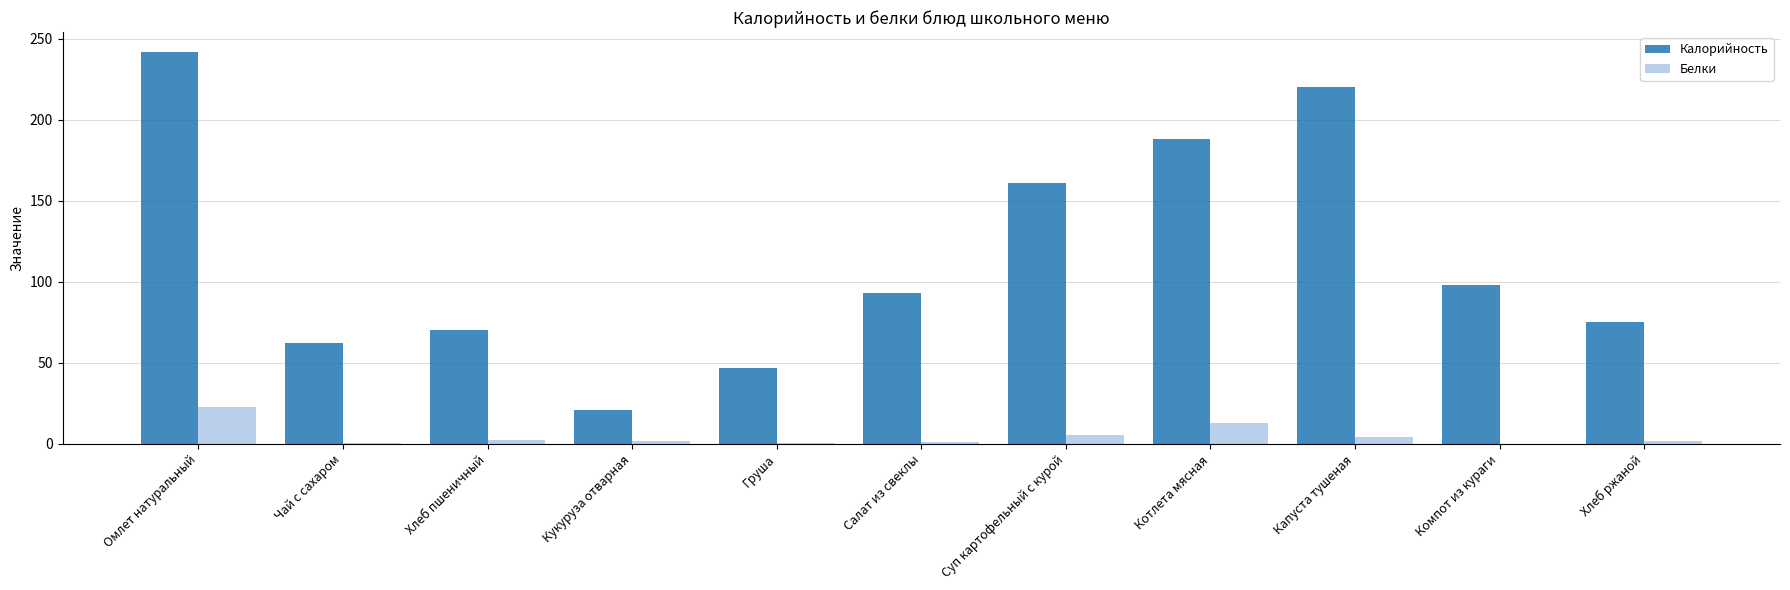

At which label does Белки reach its peak?

Омлет натуральный